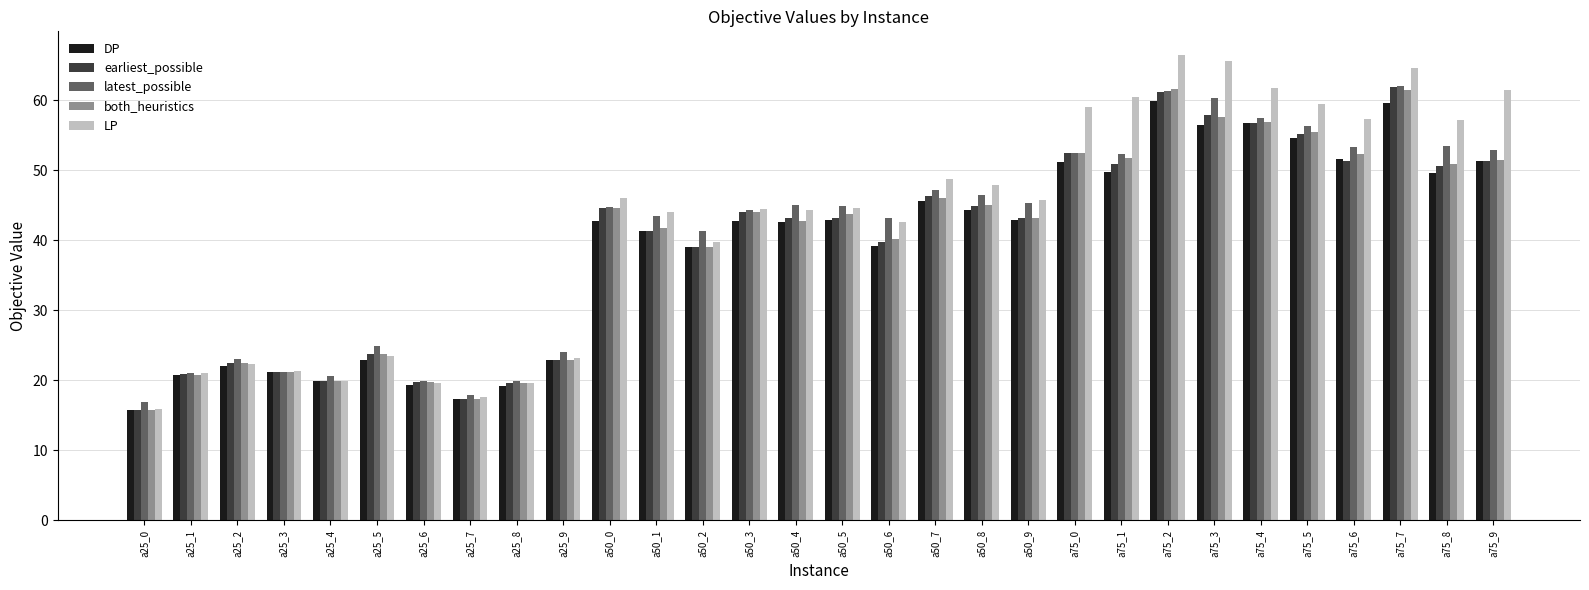

Which series has the widest spread of values?

LP